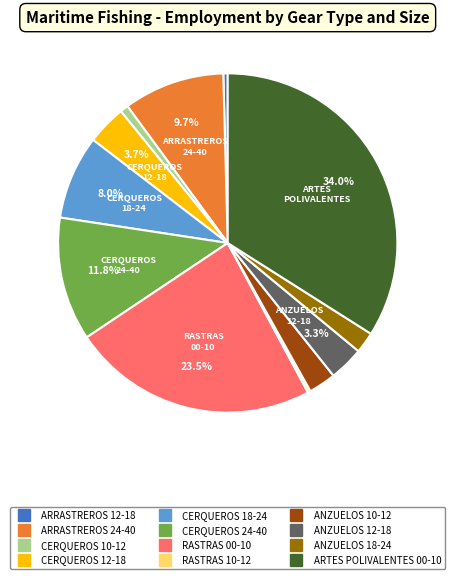

How much of the chart is everything except ARRASTREROS 24-40?

90.3%